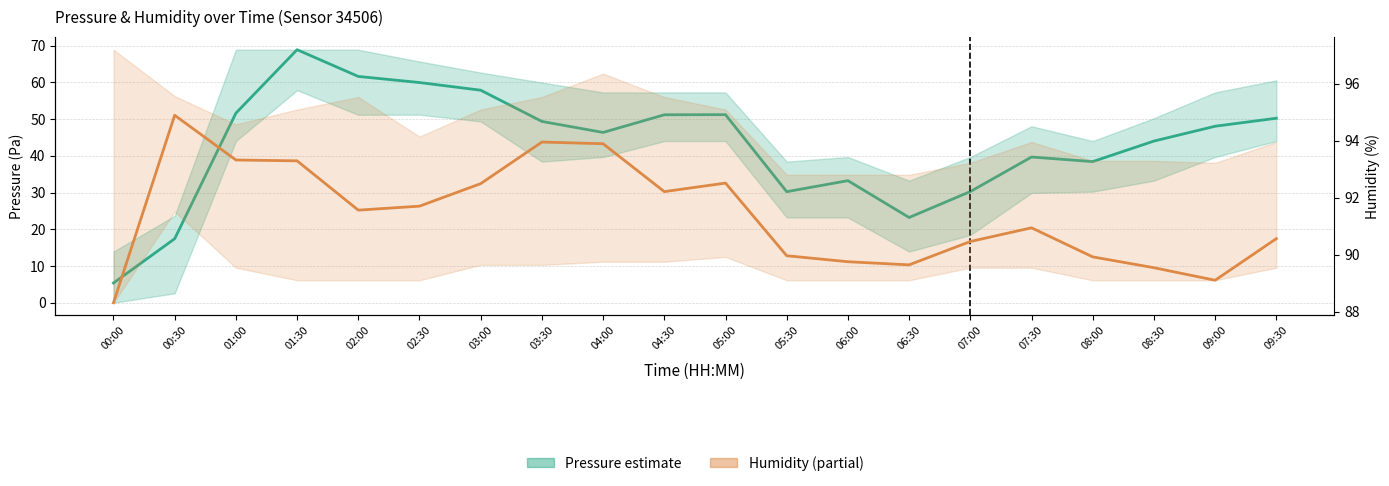

Reading left to right, transcribe all the data shown in this chart.

Pressure (relative Pa): 00:00=5.4	00:30=17.4	01:00=51.6	01:30=68.9	02:00=61.6	02:30=60.0	03:00=57.9	03:30=49.4	04:00=46.4	04:30=51.2	05:00=51.2	05:30=30.2	06:00=33.2	06:30=23.2	07:00=30.3	07:30=39.7	08:00=38.4	08:30=44.0	09:00=48.1	09:30=50.2
Humidity (%): 00:00=88.3	00:30=94.9	01:00=93.3	01:30=93.3	02:00=91.6	02:30=91.7	03:00=92.5	03:30=94.0	04:00=93.9	04:30=92.2	05:00=92.5	05:30=90.0	06:00=89.8	06:30=89.6	07:00=90.5	07:30=90.9	08:00=89.9	08:30=89.5	09:00=89.1	09:30=90.6